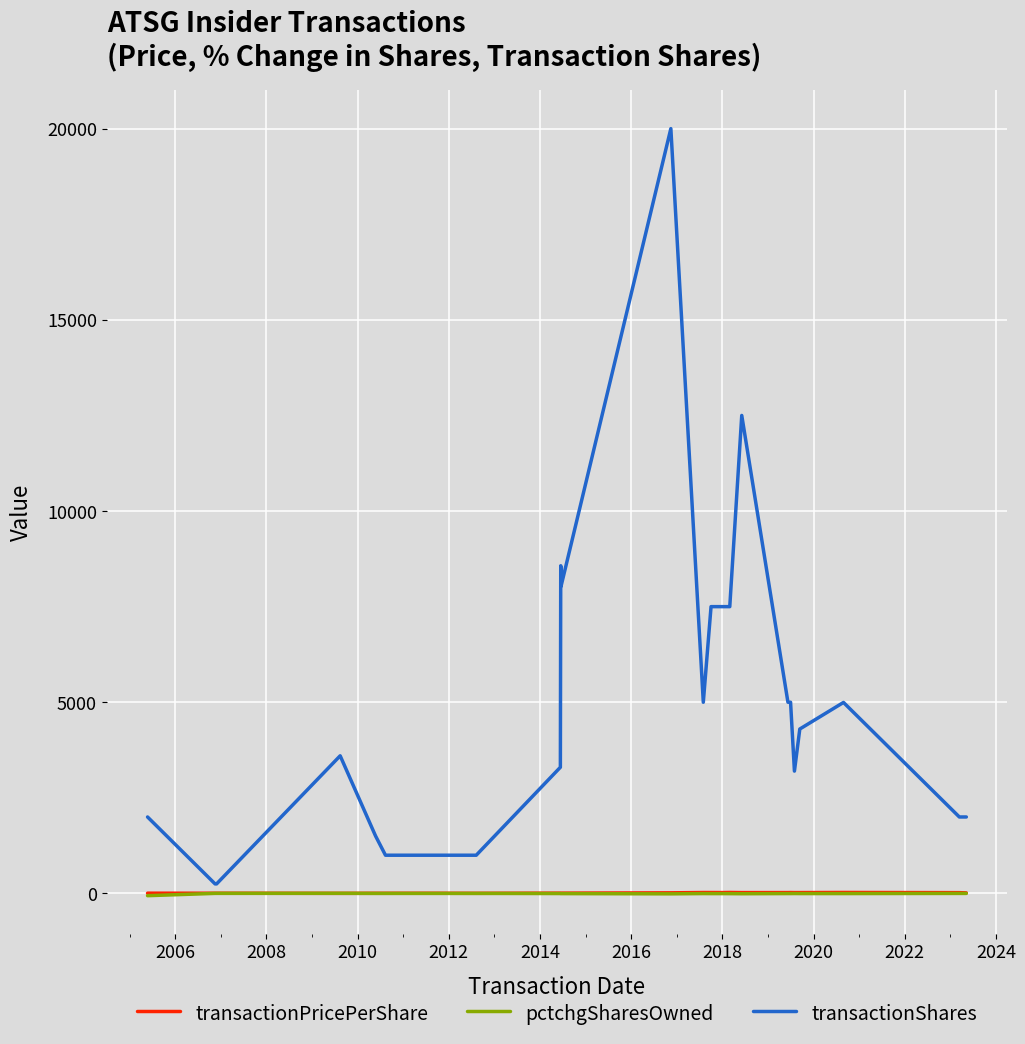

Which series has the largest total across all categories?

transactionShares